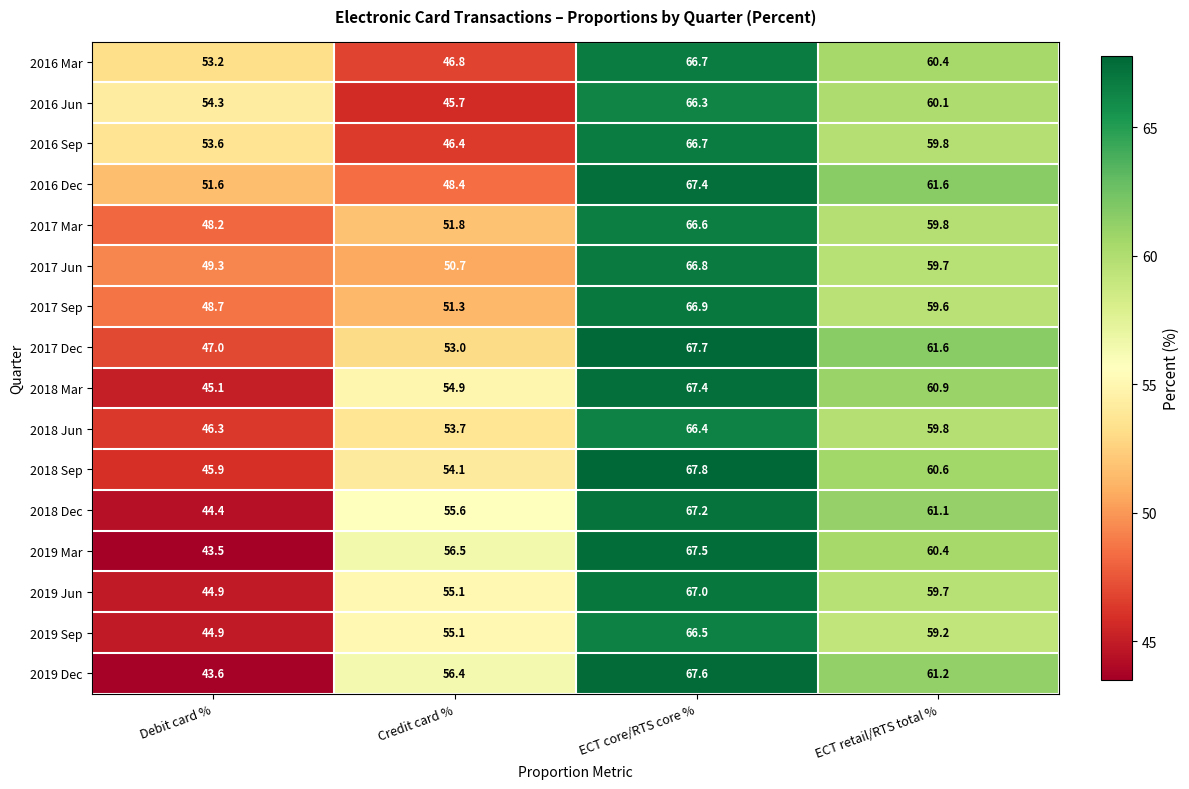

What is the spread (max minus min) of values at ECT retail/RTS total %?

2.4